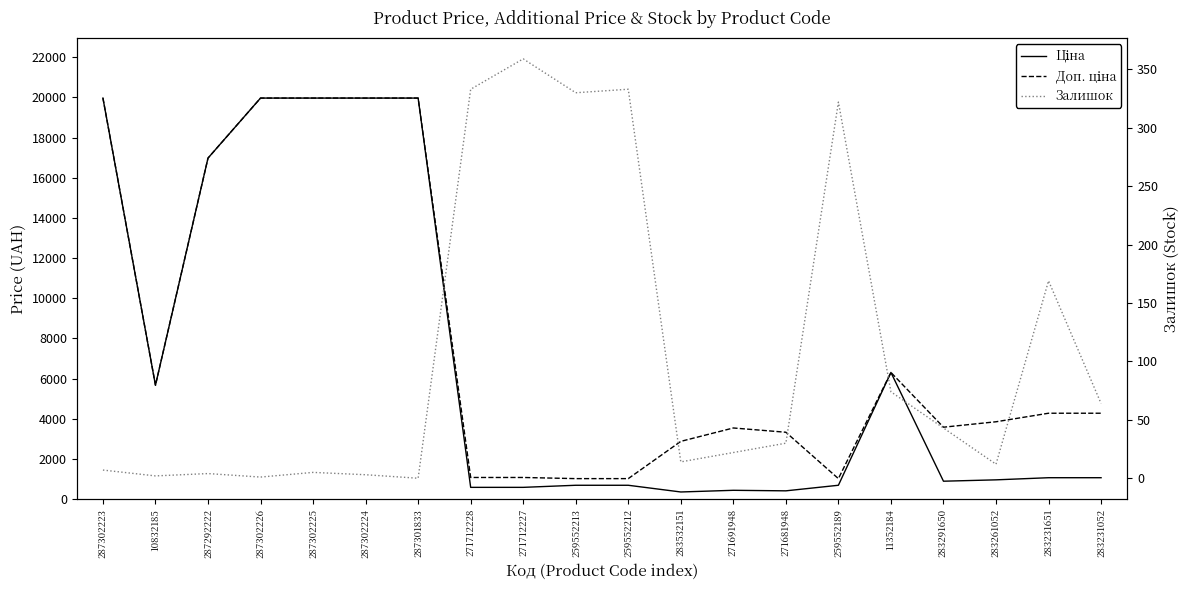

At which category is the sum across all series the highest?

287302223